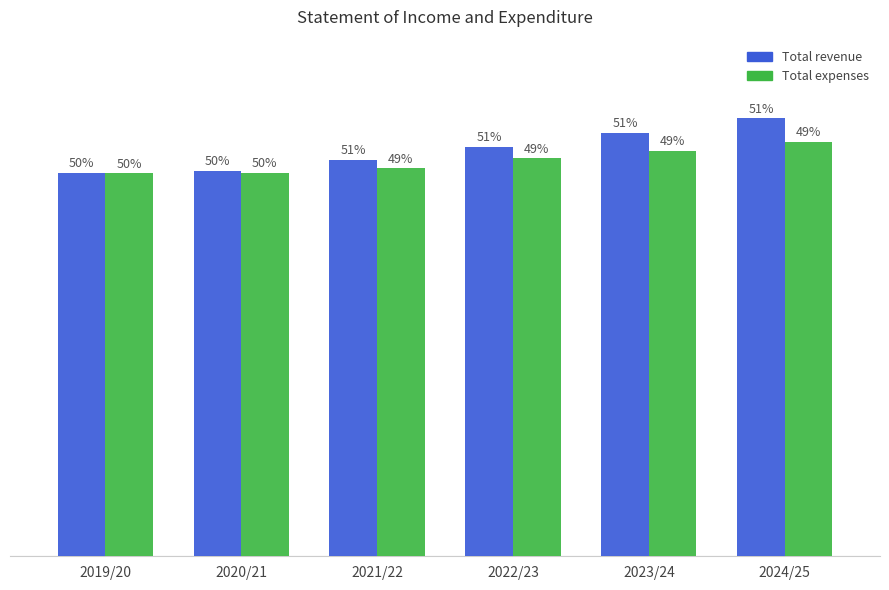

What is the label of the 3rd bar from the right?

2022/23